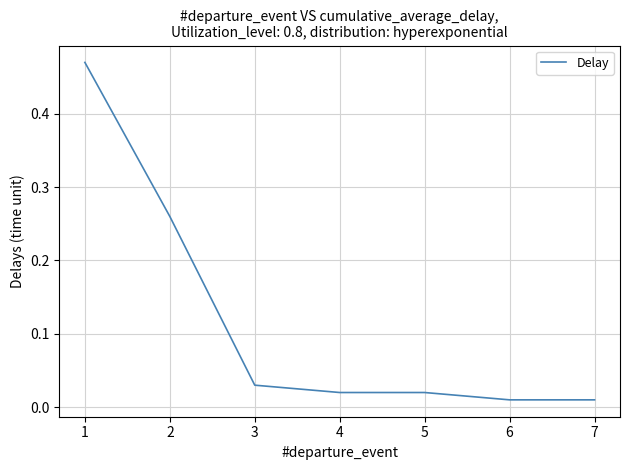

What is the sum of all values?

0.8